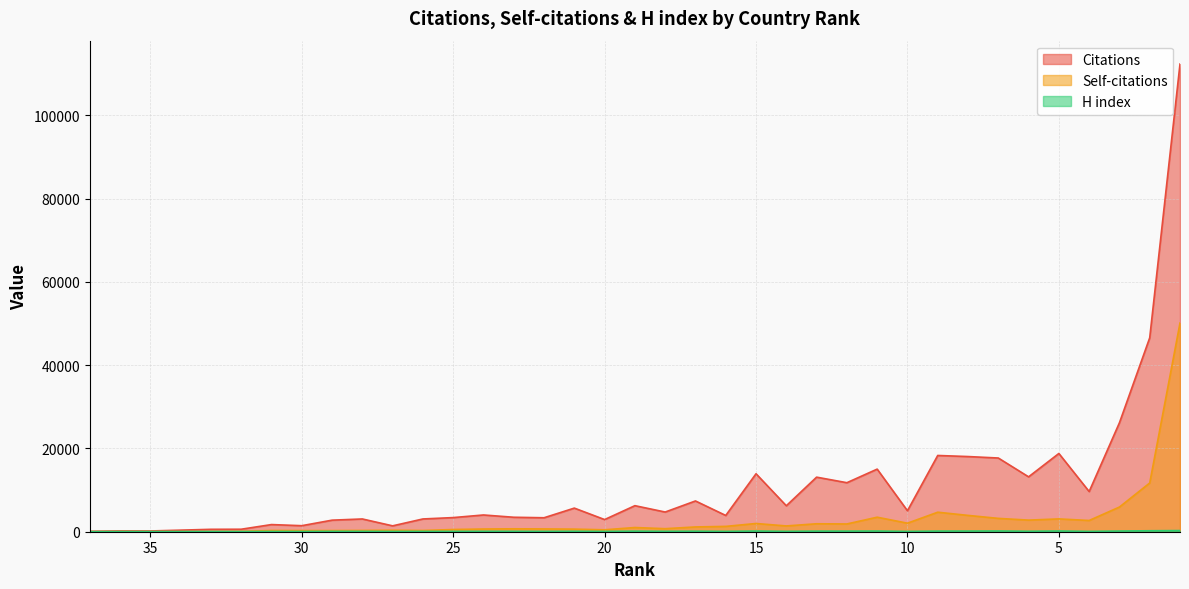

Reading right to left, list all the values displayed in this chart.

Citations: 112302	46570	26164	9645	18790	13179	17700	18051	18309	5036	15033	11770	13103	6233	13917	3903	7387	4727	6255	2920	5670	3353	3473	4021	3395	3064	1410	3063	2775	1448	1717	598	577	378	181	188	99
Self-citations: 50112	11704	5924	2698	3077	2788	3203	3921	4685	2050	3487	1862	1910	1388	1976	1281	1148	730	1009	462	624	672	701	651	532	293	360	306	276	277	298	80	44	20	16	22	7
H index: 276	232	161	82	174	113	178	155	152	77	162	143	142	93	162	83	126	102	139	77	107	84	98	99	81	80	66	88	88	57	61	41	48	38	38	38	23